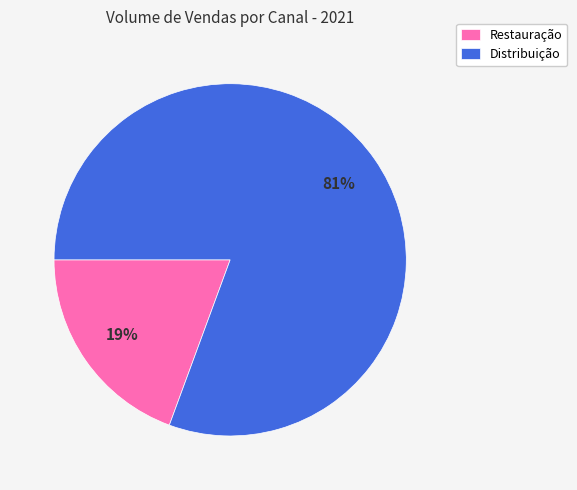

Which slice is the largest?

Distribuição